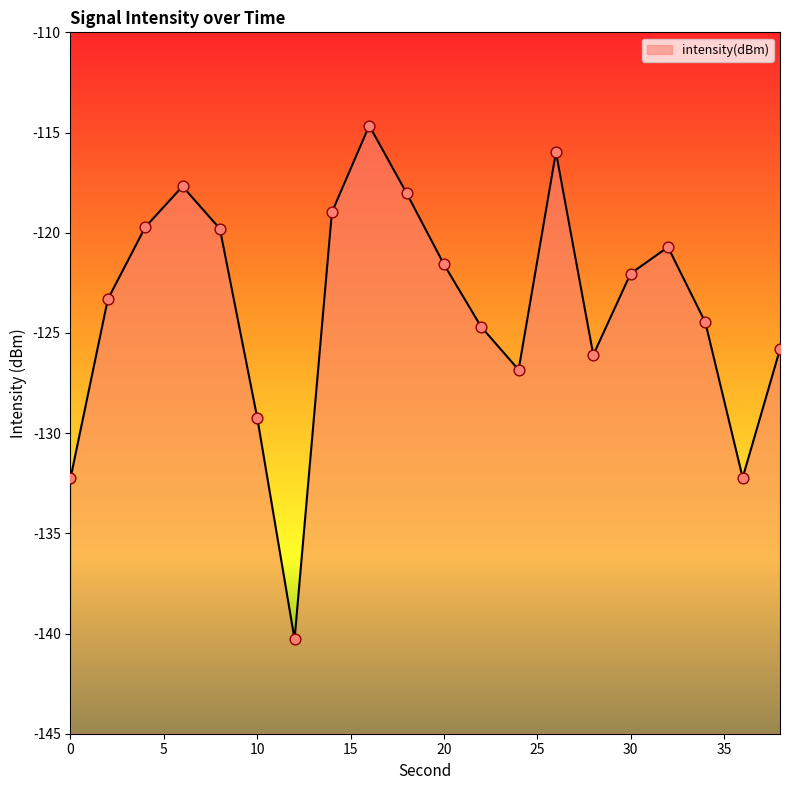

What is the change in value from 26 to 28?

-10.1